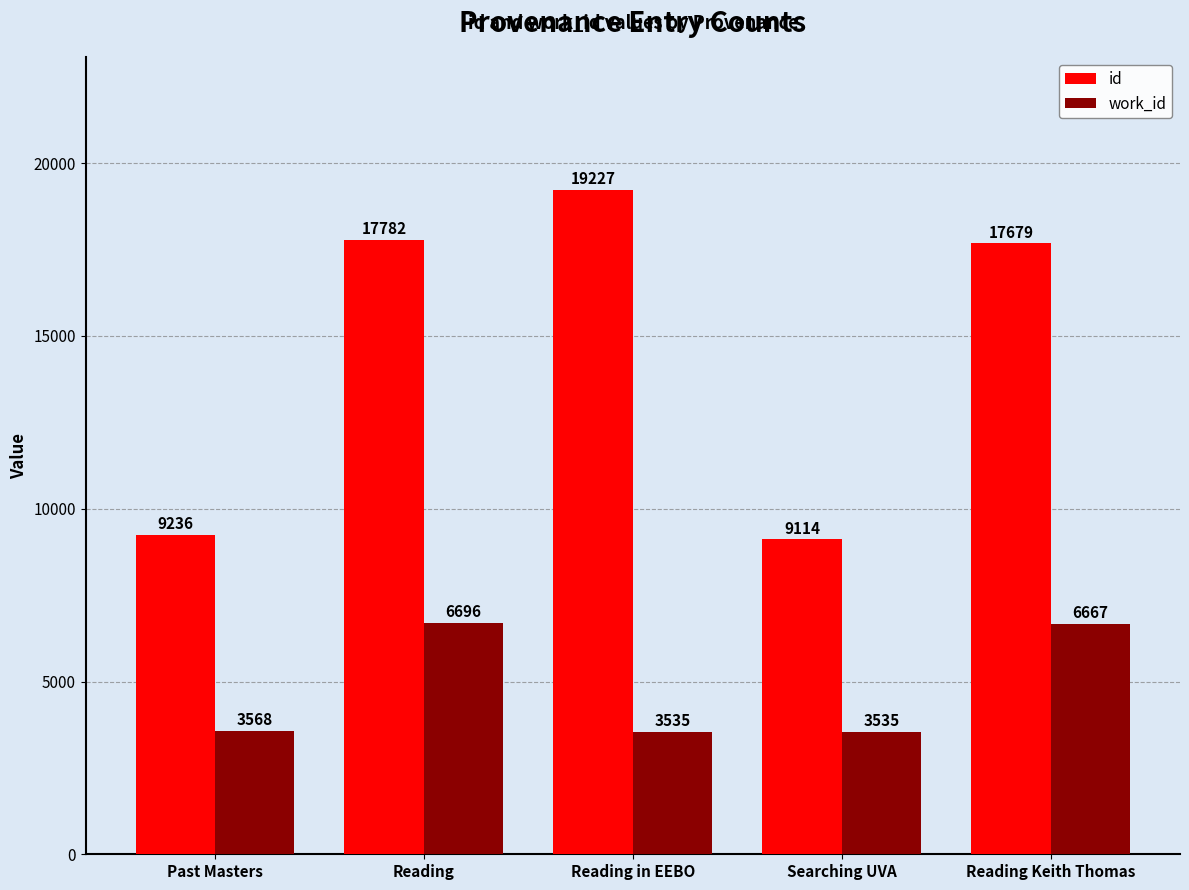

Rank the series at Searching UVA from highest to lowest value.

id, work_id